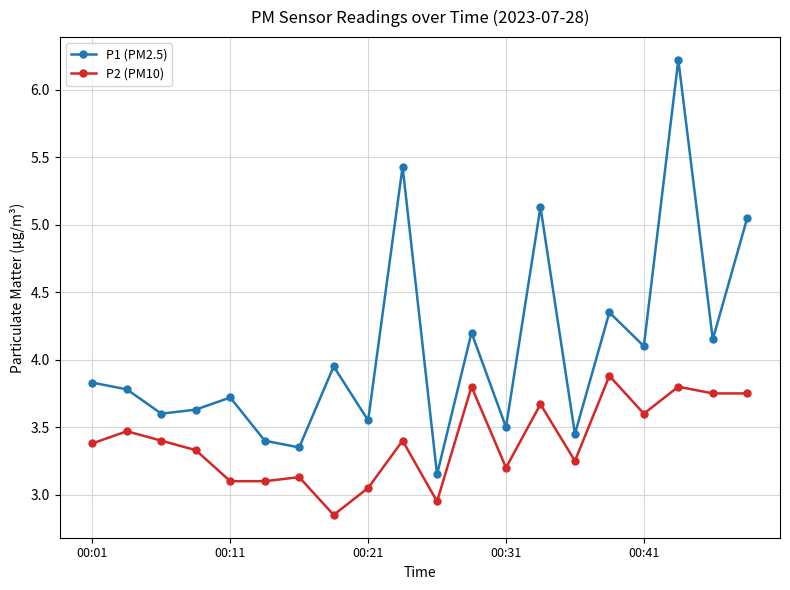

True or false: P1 (PM2.5) and P2 (PM10) intersect in this chart.

False